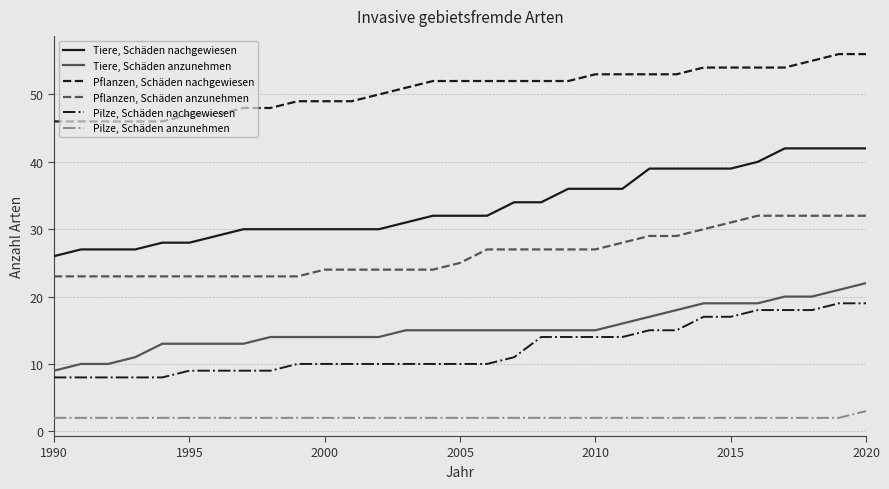

Count the Pflanzen, Schäden anzunehmen values in the range 23 to 29.

24